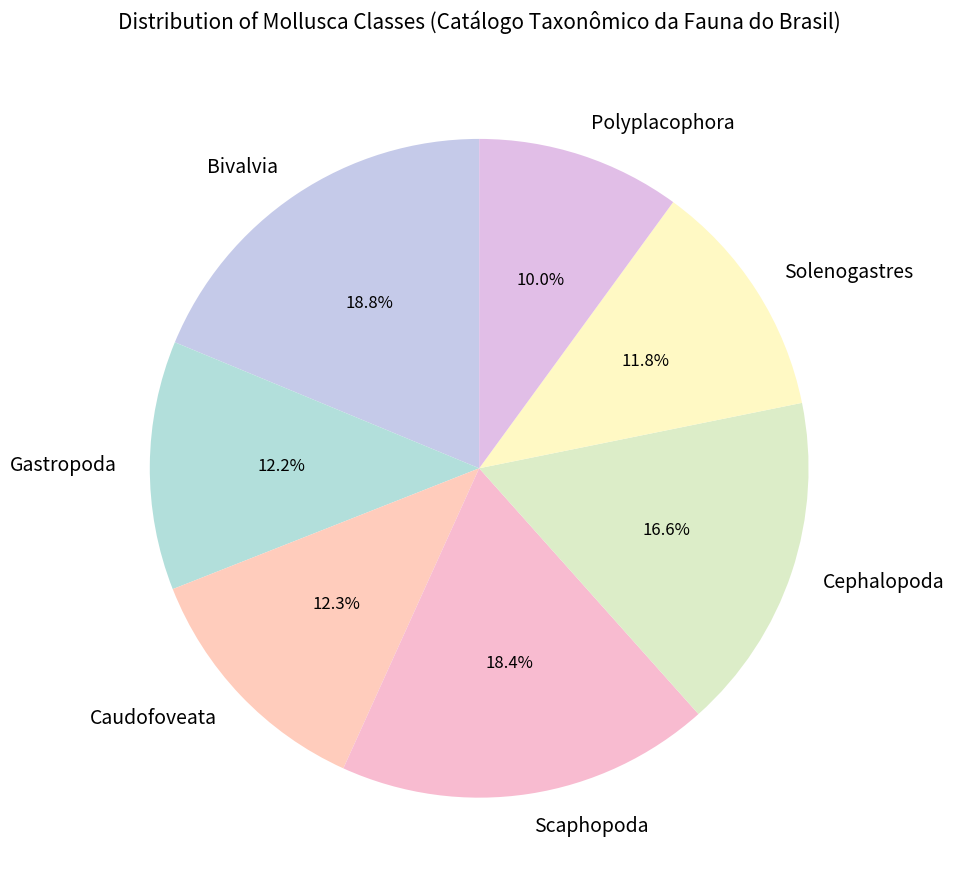

Is it true that Caudofoveata is 12% of the pie?

True